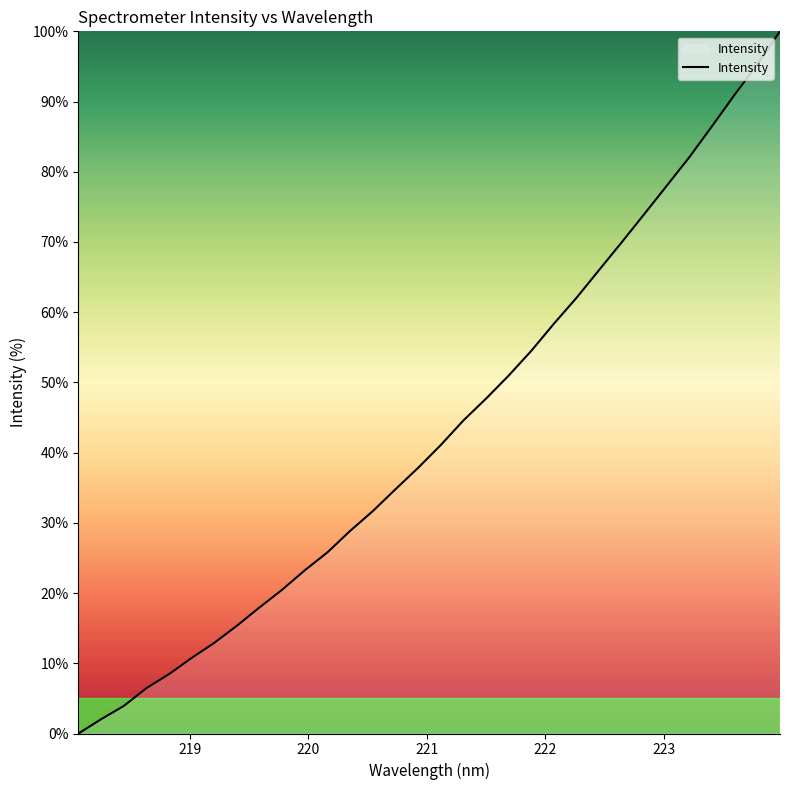

What is the difference between the maximum and minimum values?

100.0